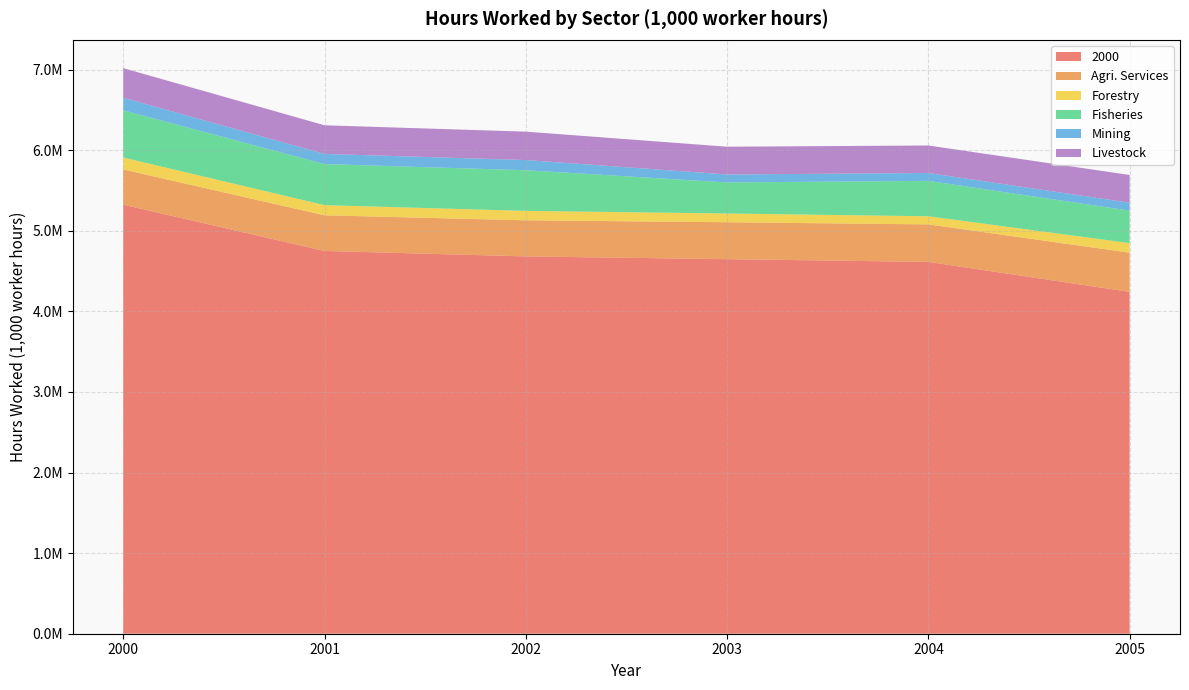

Reading left to right, list all the values displayed in this chart.

2000: 5324577.3	4750393.1	4682795.5	4648292.6	4614577.8	4242533.4
Agri. Services: 437194.0	442171.7	447863.0	458279.0	465237.9	486492.2
Forestry: 148309.8	126169.0	116889.3	108556.0	100878.5	118471.5
Fisheries: 586095.2	509663.4	504706.8	385264.3	439267.2	403027.0
Mining: 155479.9	126407.4	126118.4	98927.7	97764.0	98267.4
Livestock: 367570.2	354969.4	352581.6	344533.5	341404.0	344129.3